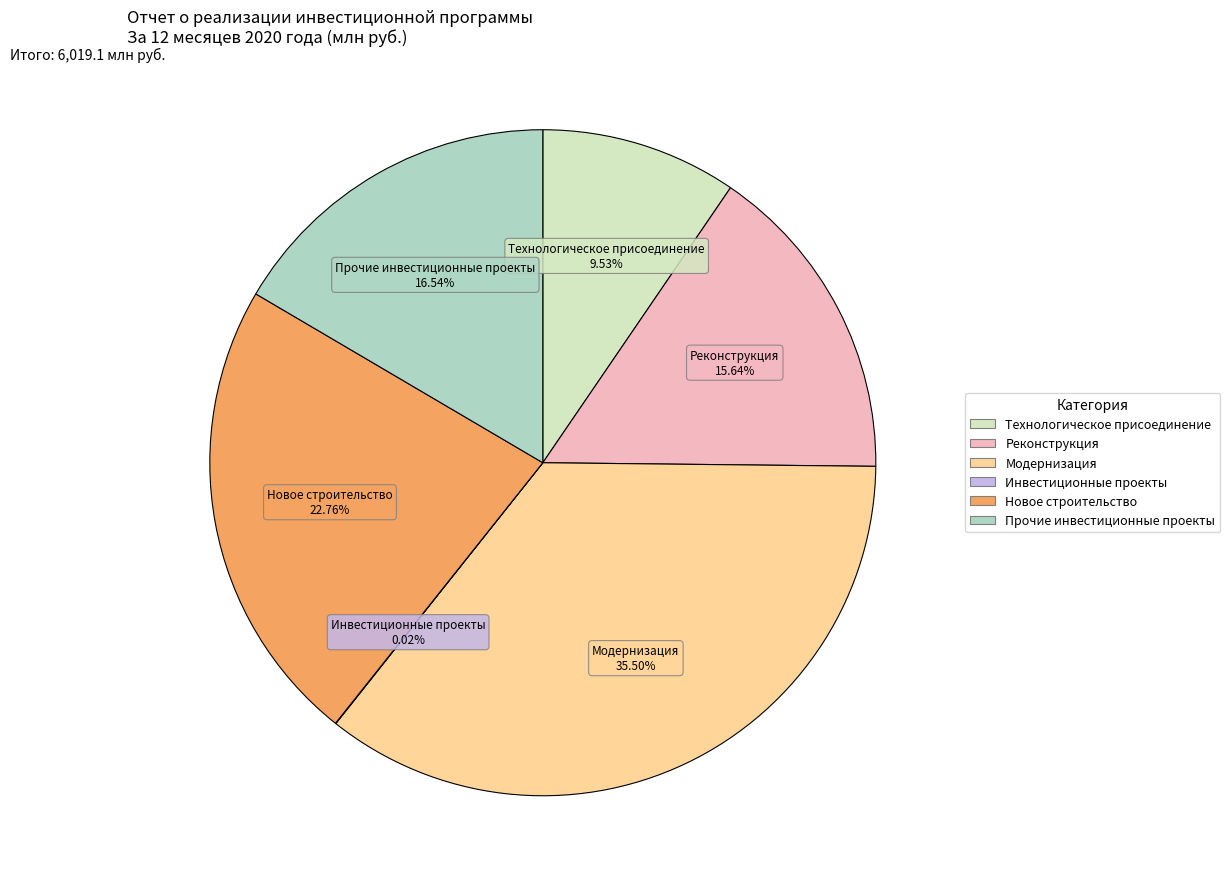

True or false: Новое строительство accounts for 37% of the total.

False